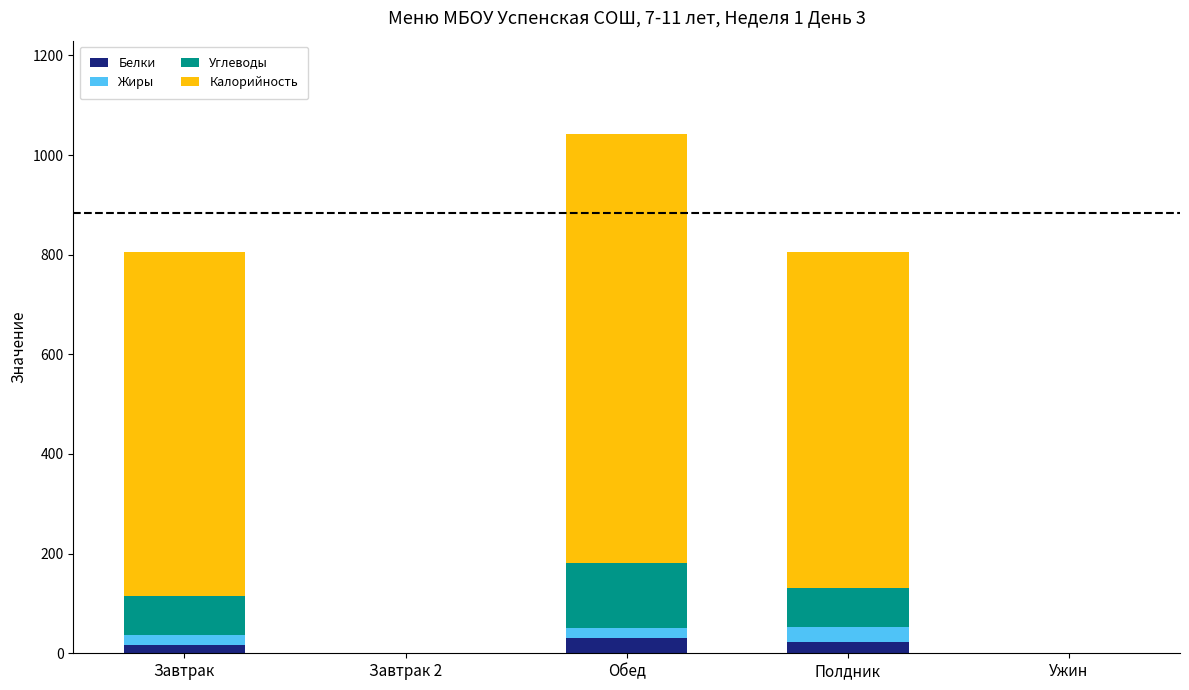

Reading left to right, what are the values for Белки?

Завтрак=17.6	Завтрак 2=0.0	Обед=30.9	Полдник=23.1	Ужин=0.0